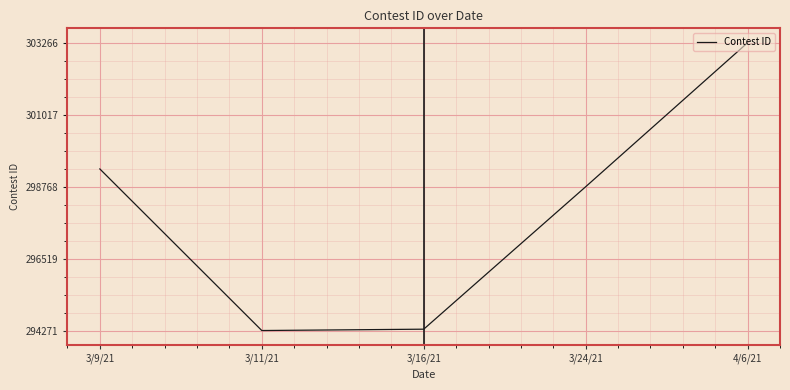

Does the chart have visible grid lines?

Yes